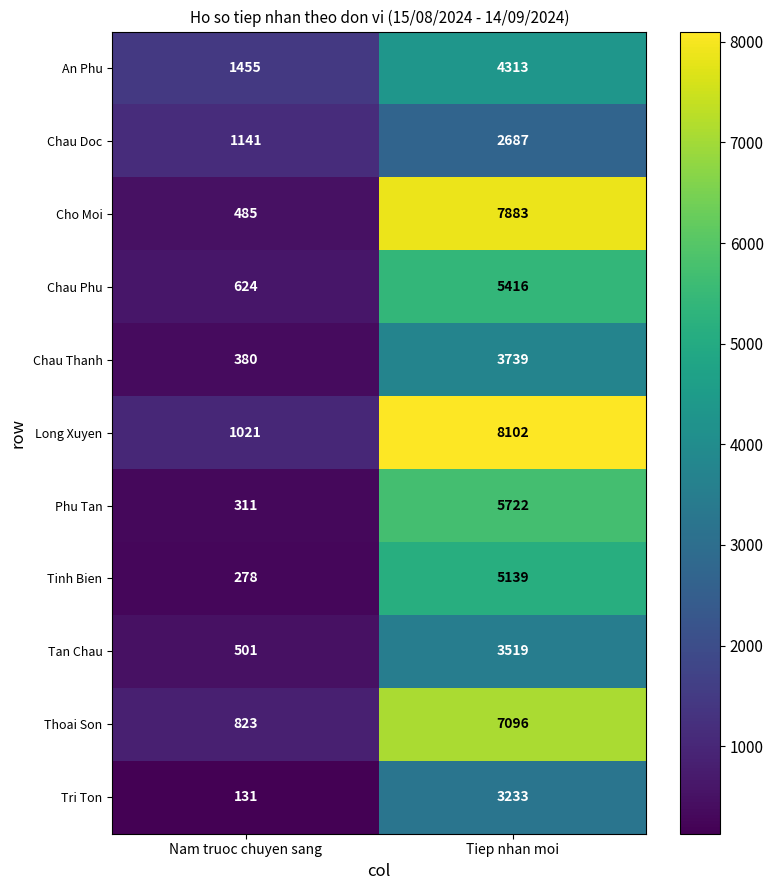

Where is Thoai Son nearest to the value 3959?

Nam truoc chuyen sang